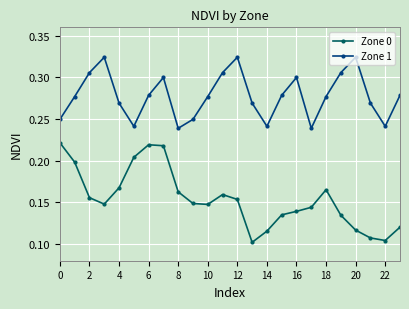

Which series has the largest total across all categories?

Zone 1